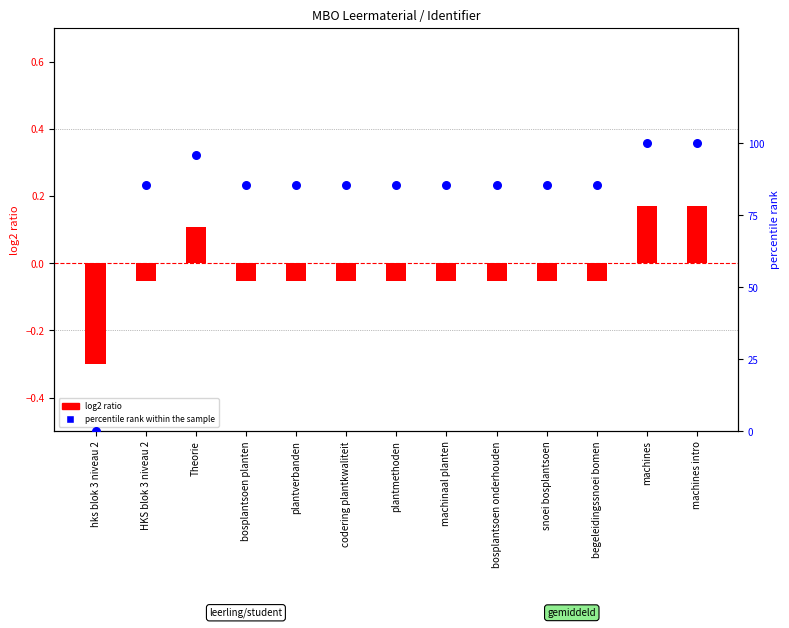

What are all the series names shown in the legend?

log2 ratio, percentile rank within the sample